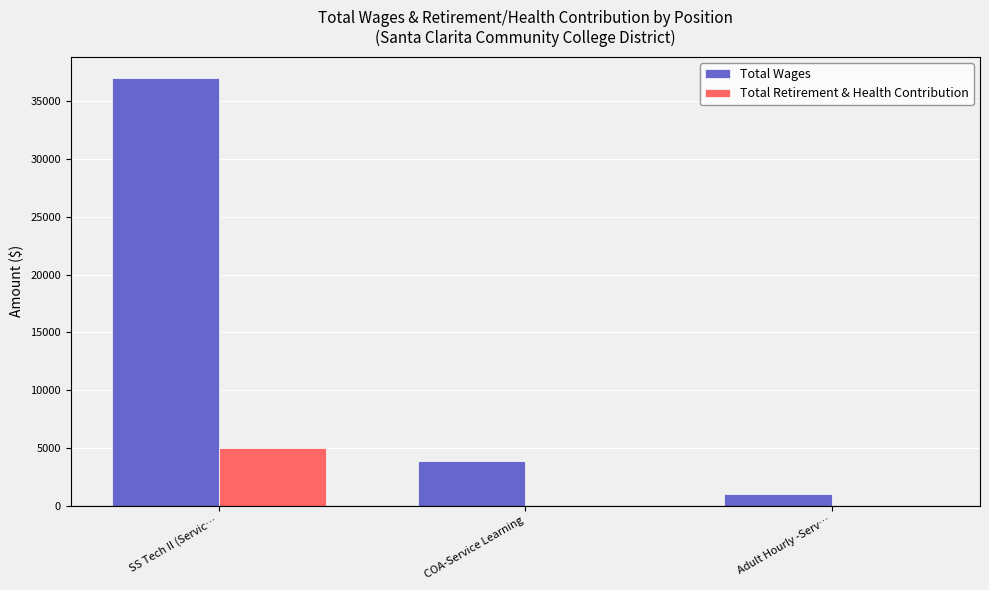

Is it true that Total Retirement & Health Contribution equals 7218 at SS Tech II (Servic…?

False